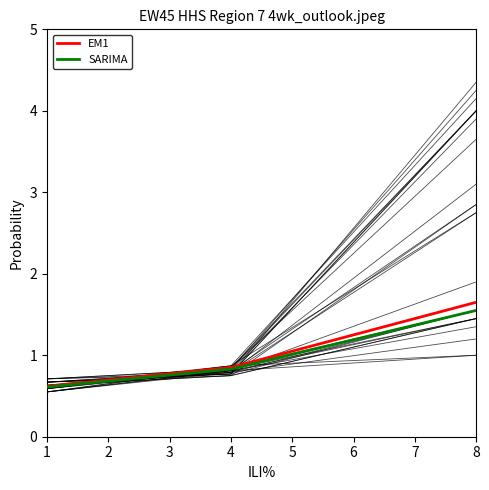

What is the maximum value for SARIMA?

1.6